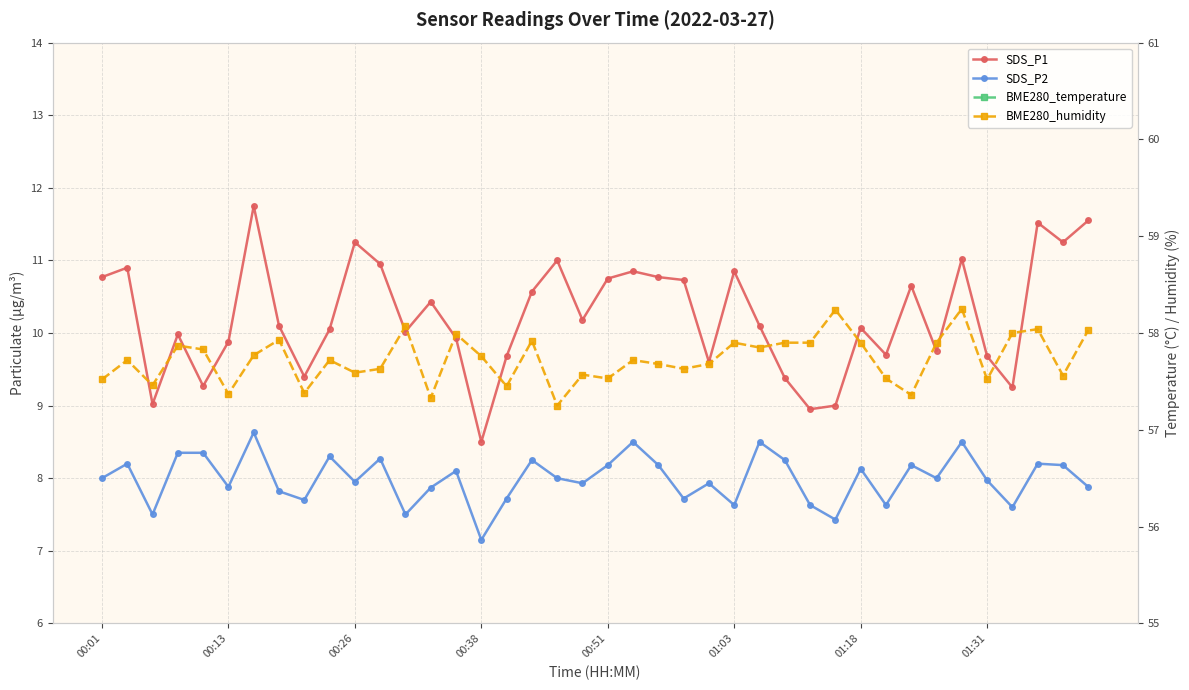

Count the number of data series in this chart.

4